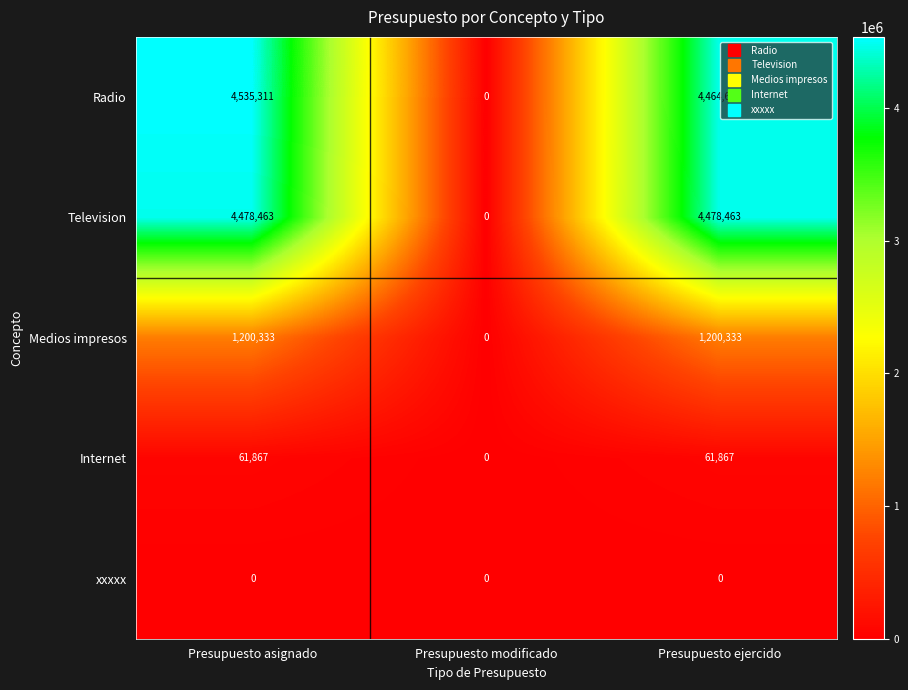

Is it true that Internet equals 34659 at Presupuesto asignado?

False